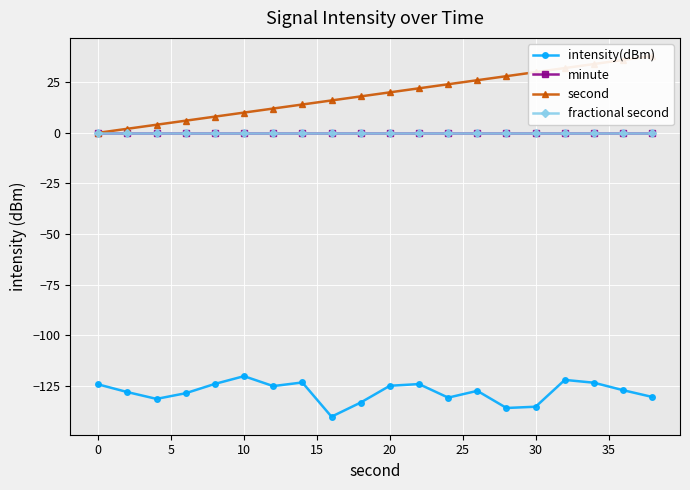

How many lines are shown in the chart?

4